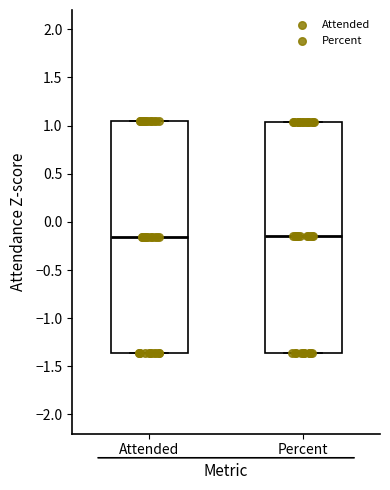

Where does the median line of the box for Attended sit on the y-axis? The values are not printed on the chart, so give them approximately, as read against the axis.

-0.15